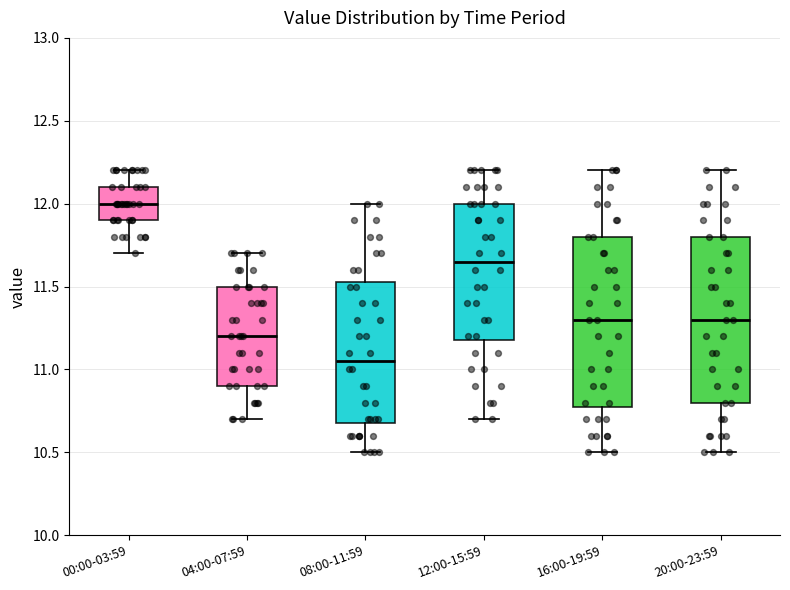

Where does the median line of the box for 04:00-07:59 sit on the y-axis? The values are not printed on the chart, so give them approximately, as read against the axis.

11.20